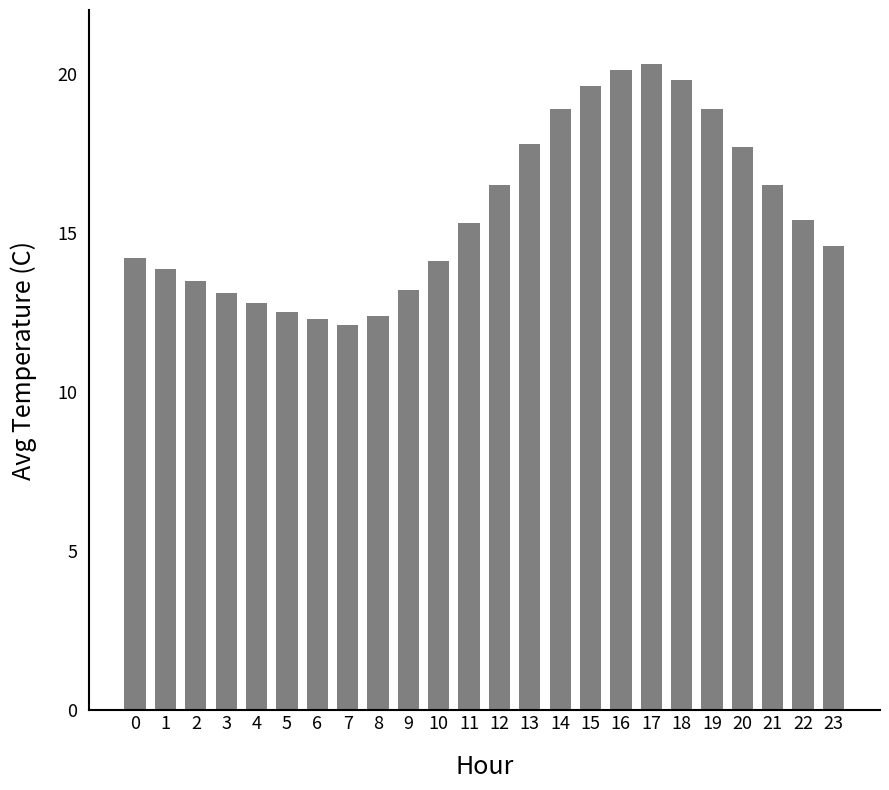

How many distinct data groups are displayed?

1